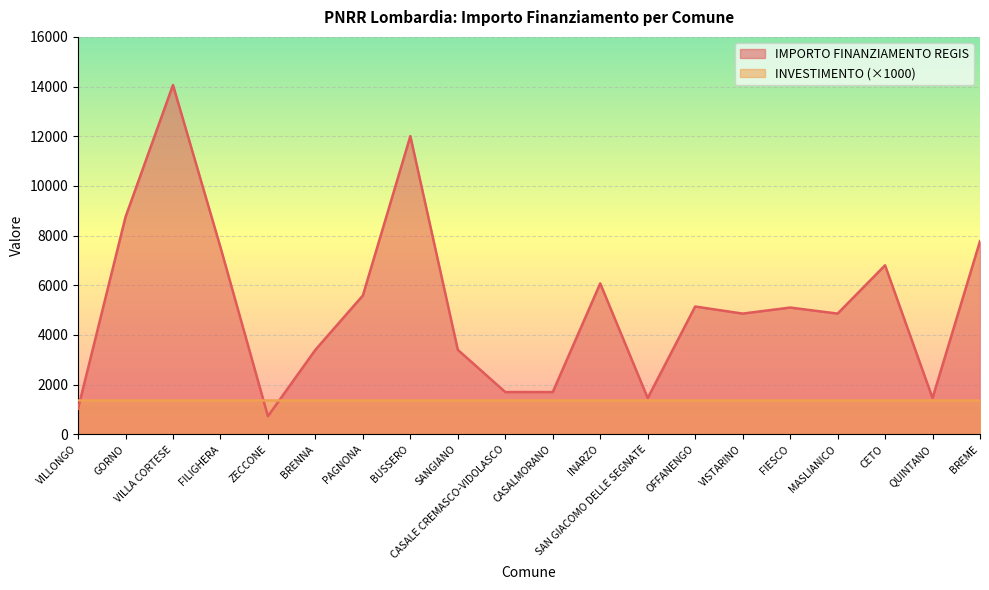

How many data points are above 5103?

9